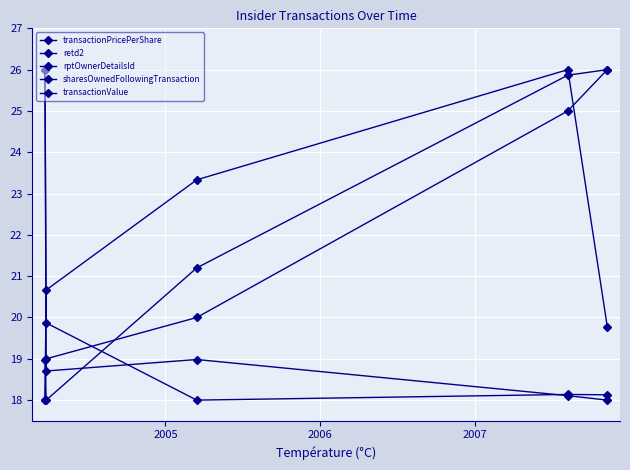

Reading left to right, what are all the values shown in this chart?

transactionPricePerShare: 26.0	18.7	19.0	18.1	18.0
retd2: 18.0	20.7	23.3	26.0	19.8
rptOwnerDetailsId: 18.0	19.0	20.0	25.0	26.0
sharesOwnedFollowingTransaction: 19.0	18.0	21.2	25.9	26.0
transactionValue: 26.0	19.9	18.0	18.1	18.1